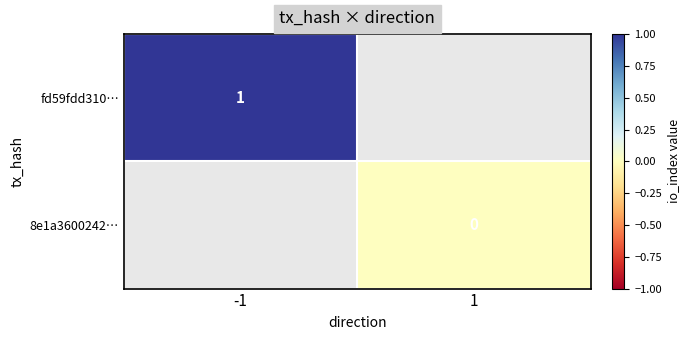

Where is fd59fdd310… nearest to the value 1?

-1